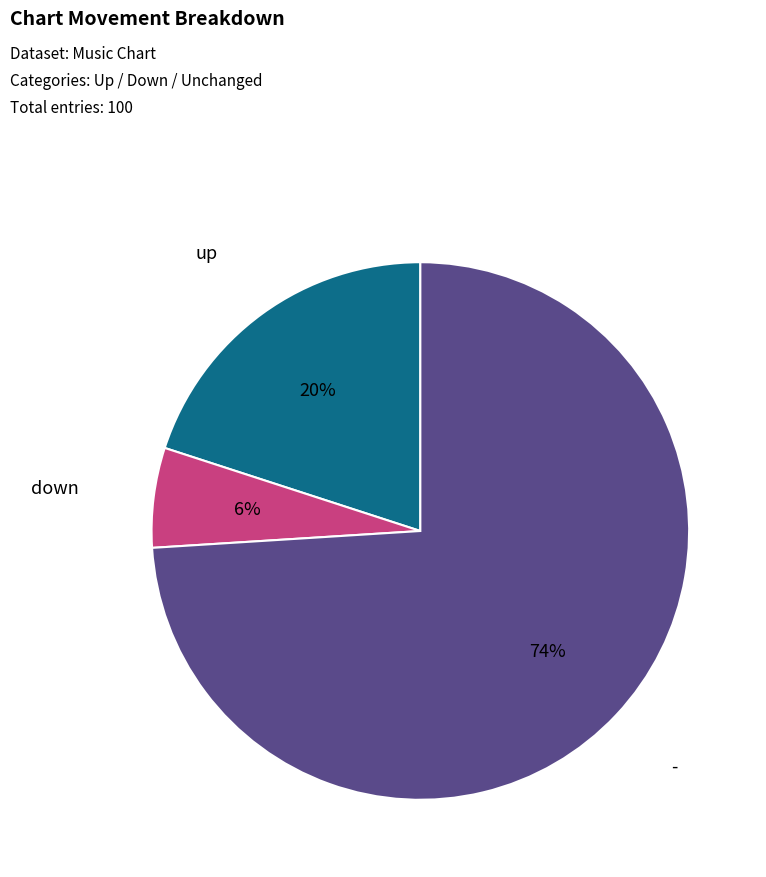

To the nearest percent, what percentage of the pie is up?

20%